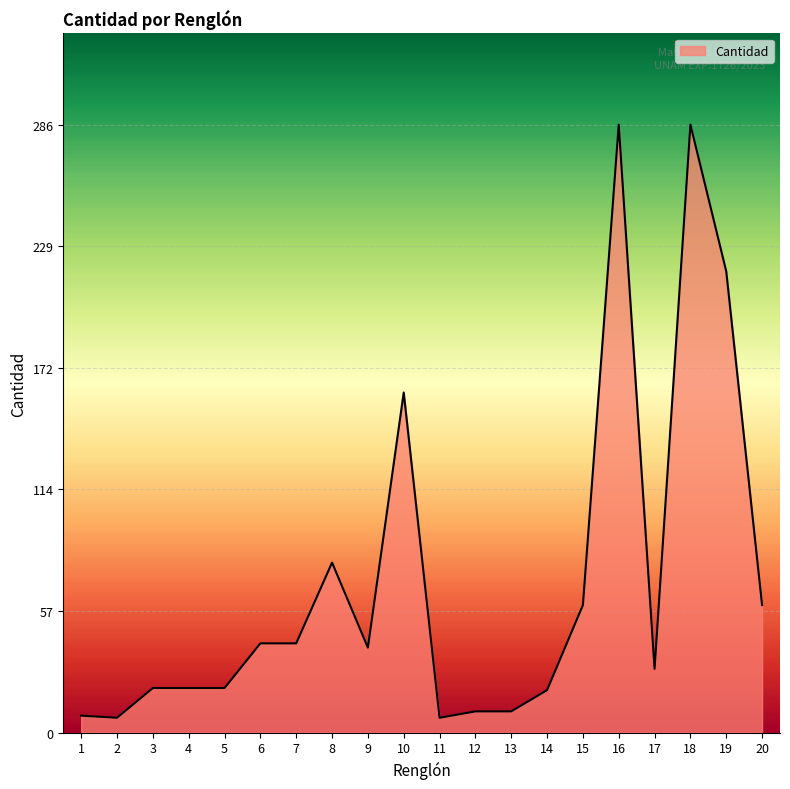

True or false: the data shows 39 at 15.

False